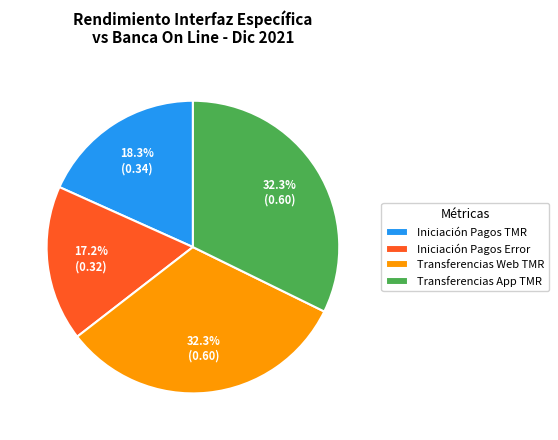

What is the smallest slice in the pie chart?

Iniciación Pagos Error